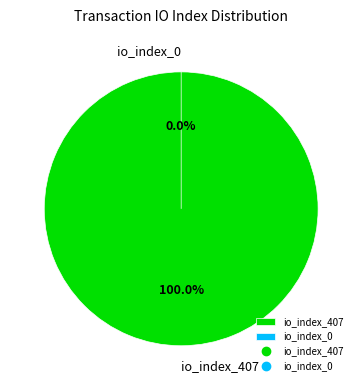

True or false: io_index_407 accounts for 91% of the total.

False